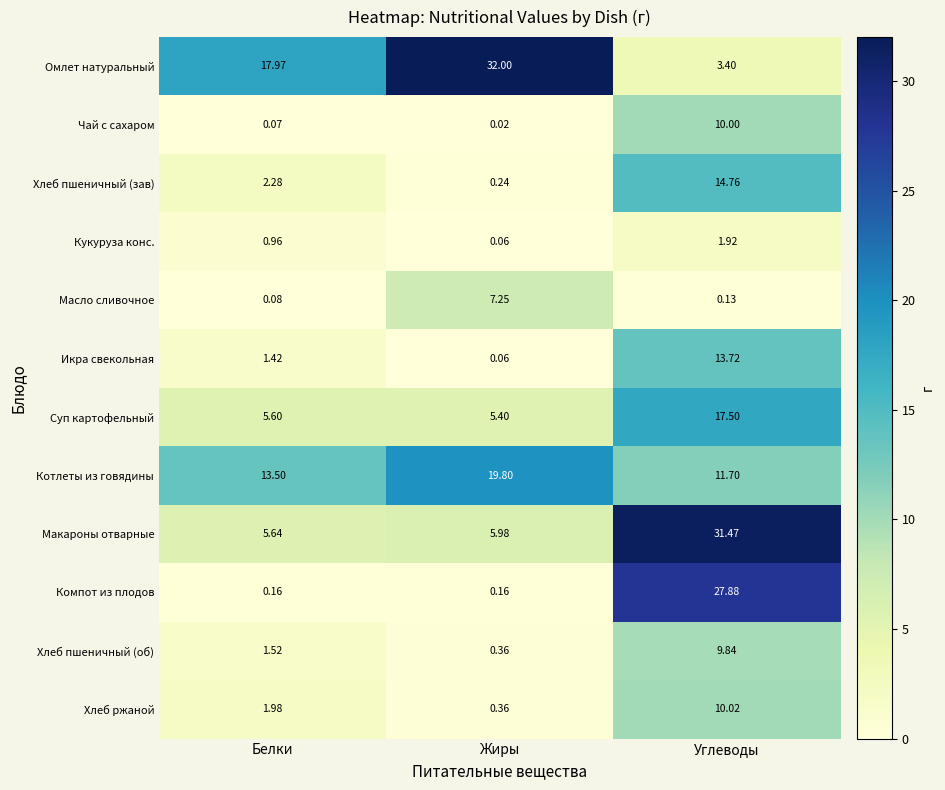

Which series has the widest spread of values?

Омлет натуральный